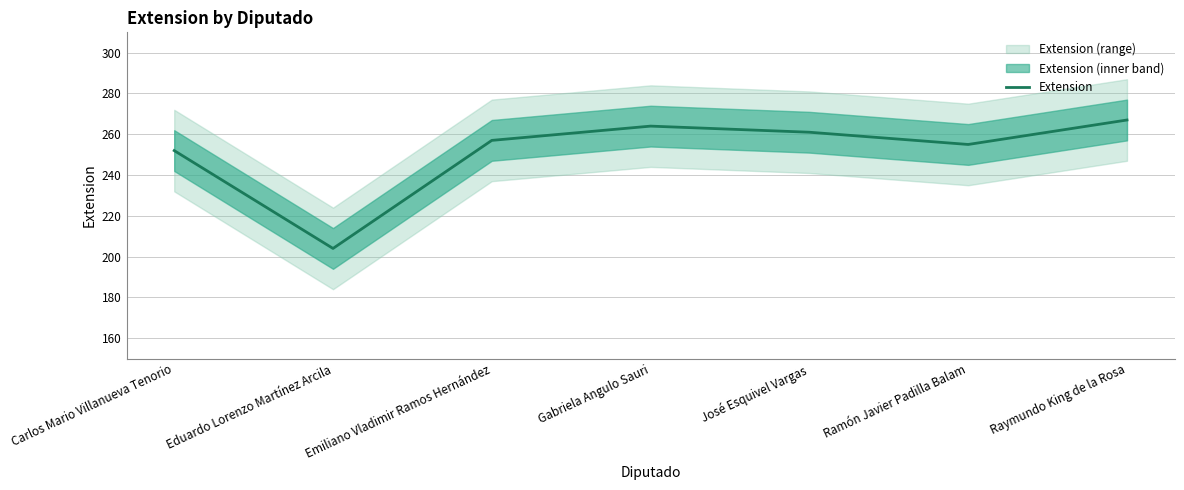

Where is the data nearest to the value 235?

Carlos Mario Villanueva Tenorio